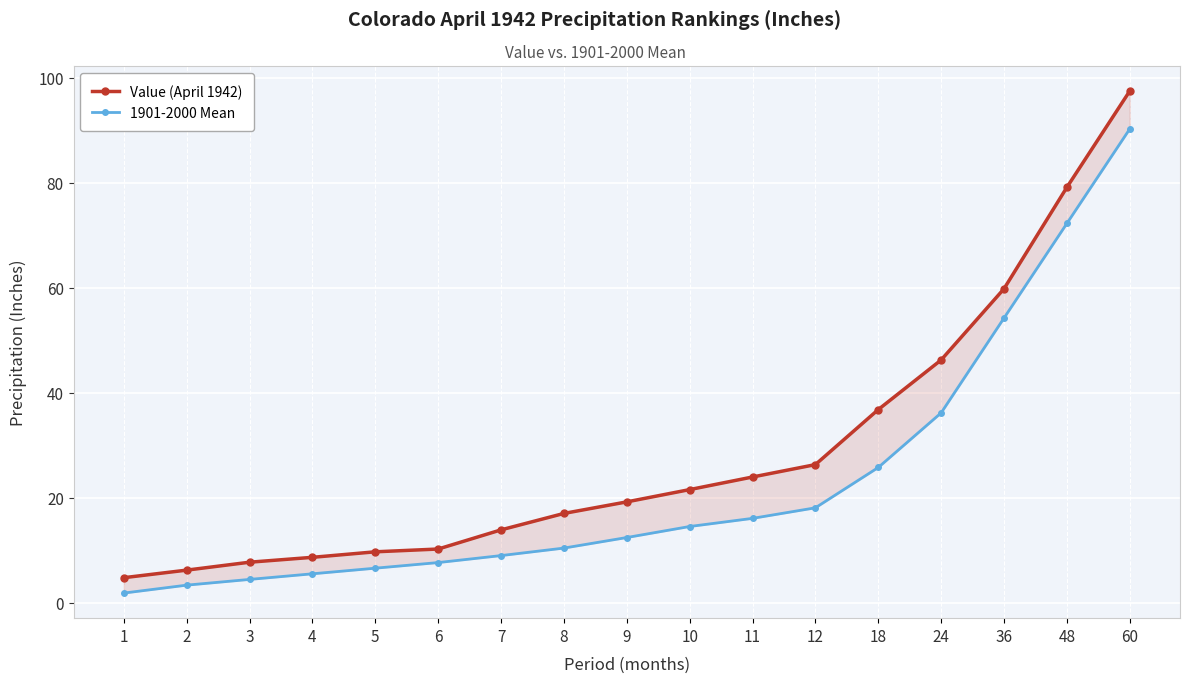

How many distinct data groups are displayed?

2